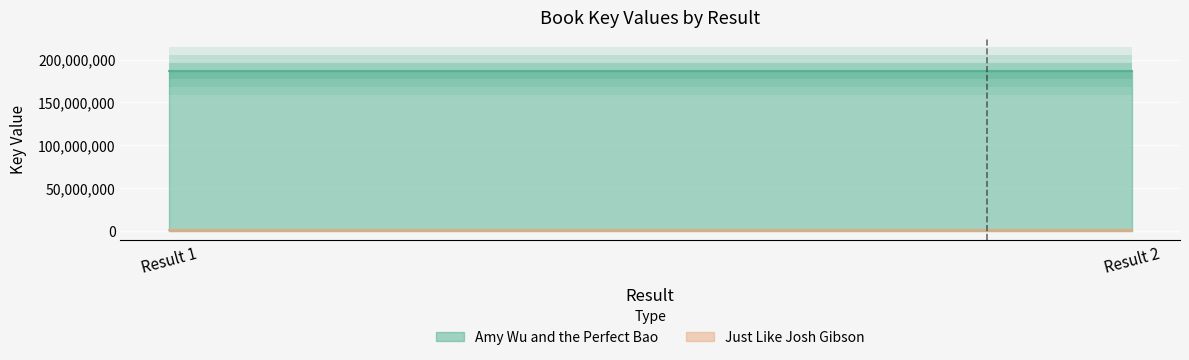

What are all the series names shown in the legend?

Amy Wu and the Perfect Bao, Just Like Josh Gibson